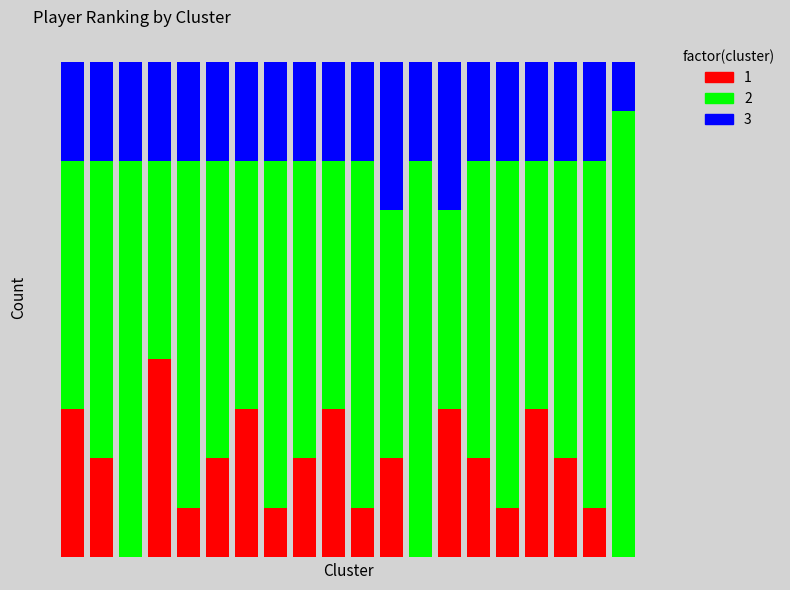

Where is 1 nearest to the value 2?

2